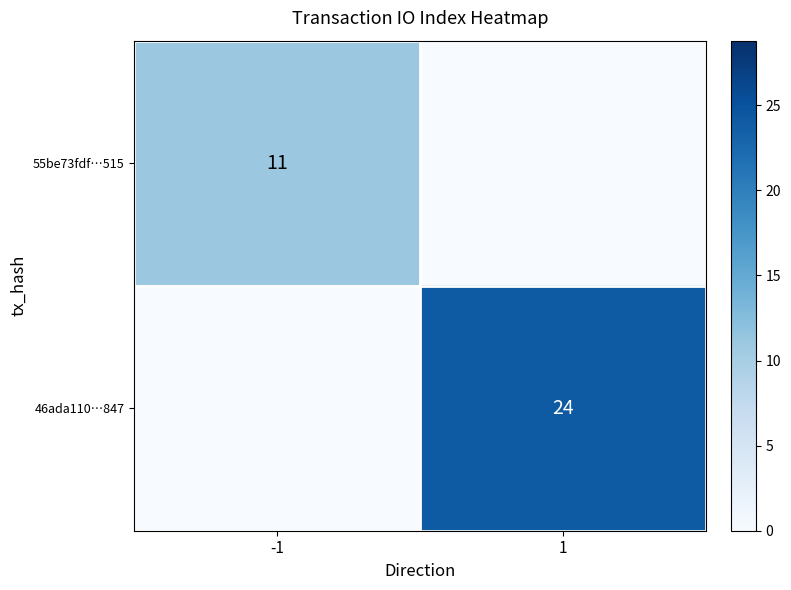

The 46ada110…847 series shows 7 at 1. True or false?

False